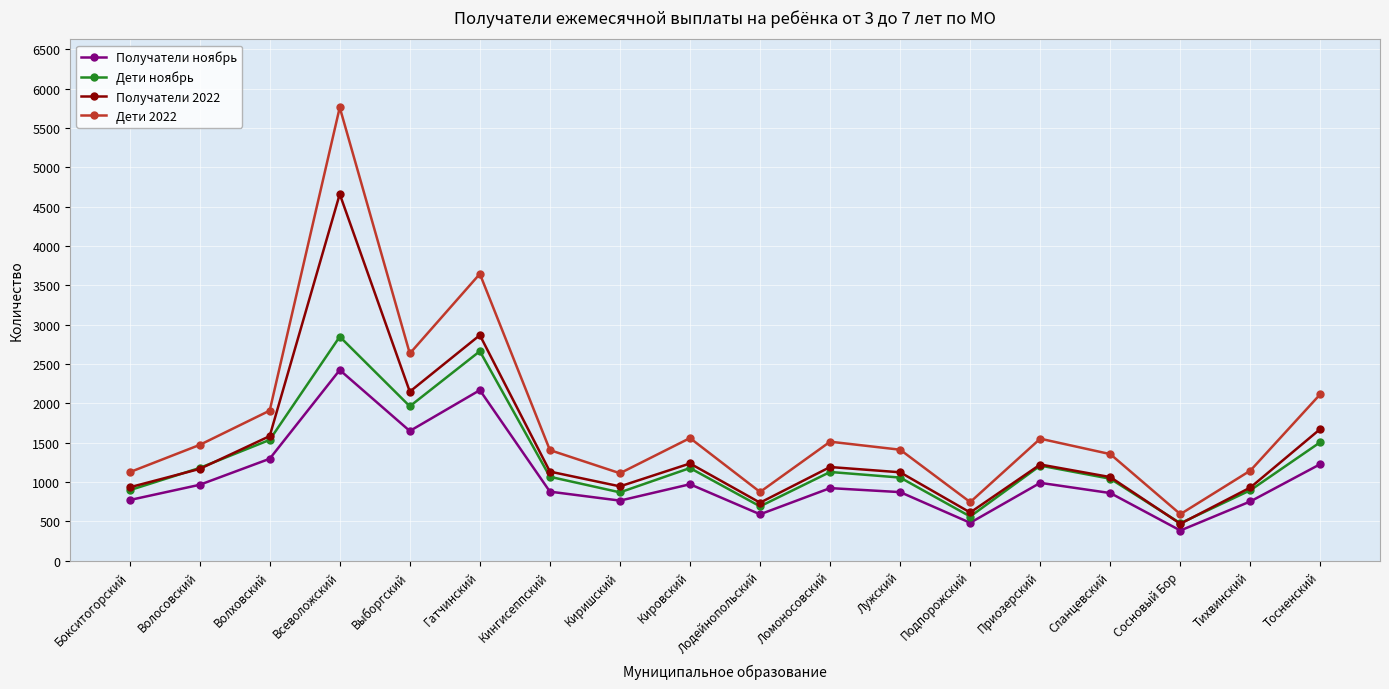

Read the Получатели ноябрь value at Лодейнопольский.

591